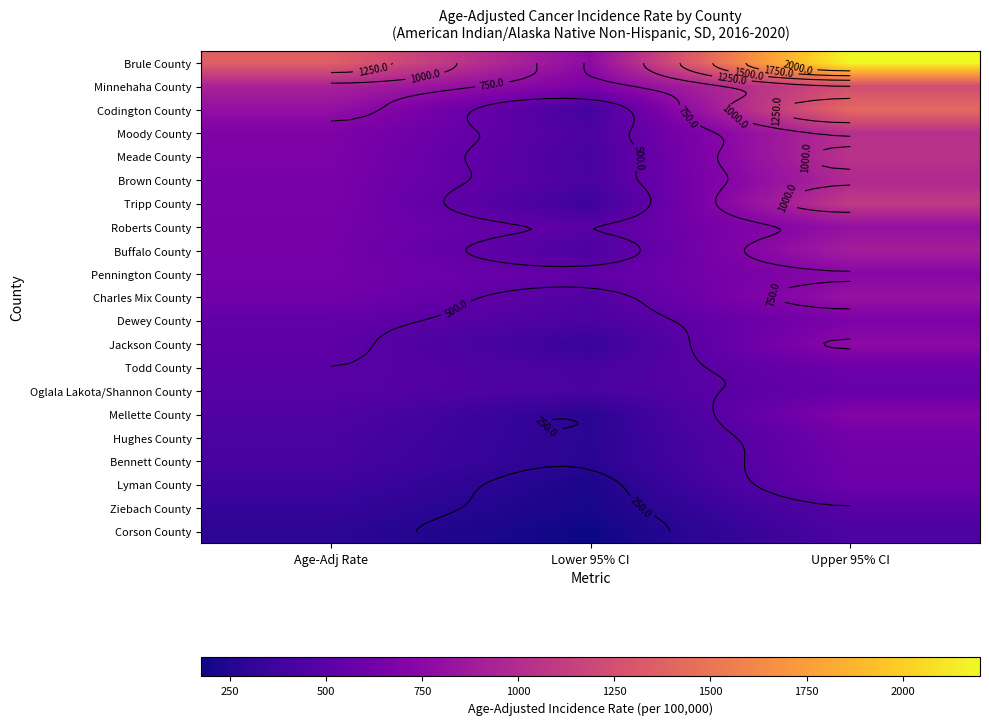

List the series in order of their peak value, highest first.

Brule County, Codington County, Minnehaha County, Tripp County, Meade County, Moody County, Brown County, Buffalo County, Charles Mix County, Roberts County, Jackson County, Pennington County, Mellette County, Dewey County, Hughes County, Bennett County, Lyman County, Todd County, Oglala Lakota/Shannon County, Ziebach County, Corson County